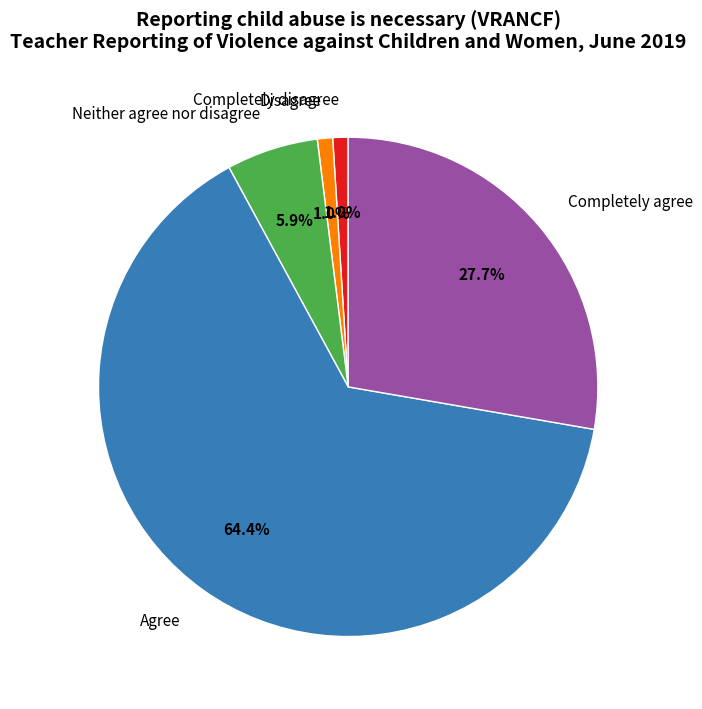

To the nearest percent, what is the difference between the Completely disagree and Agree slice percentages?

63%